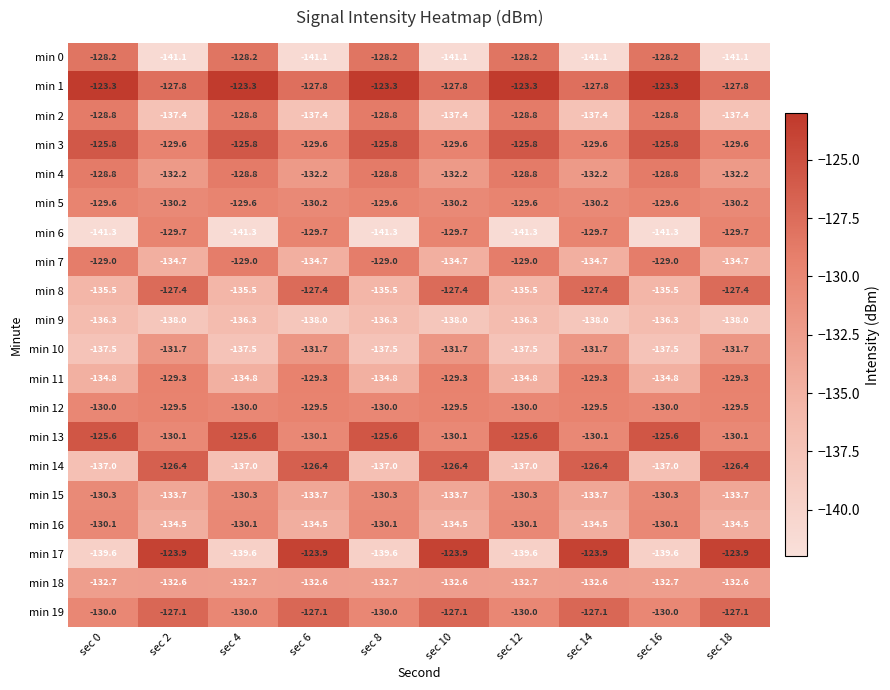

What is the lowest value of the min 8 series?

-135.5